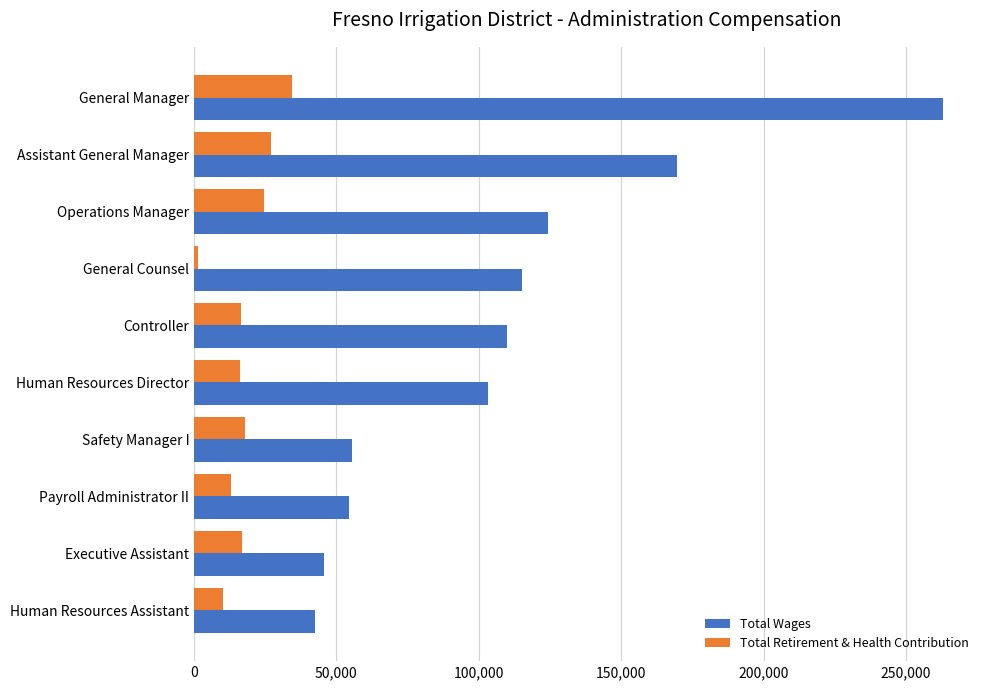

True or false: Total Retirement & Health Contribution has a value of 16207 at Human Resources Director.

True